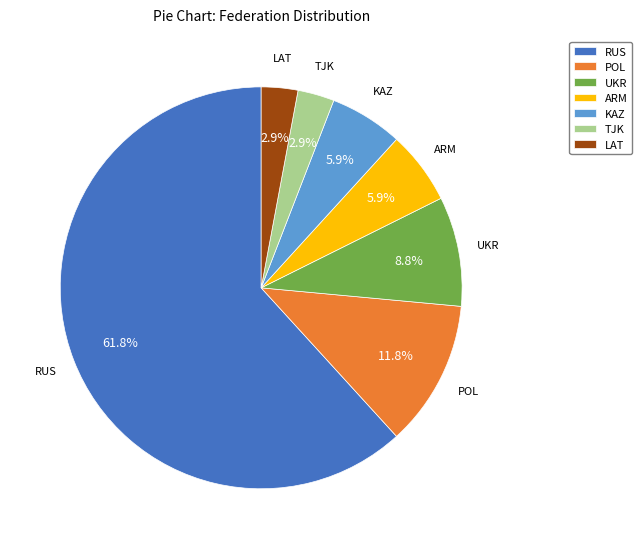

Is there any slice that represents more than half of the pie?

Yes